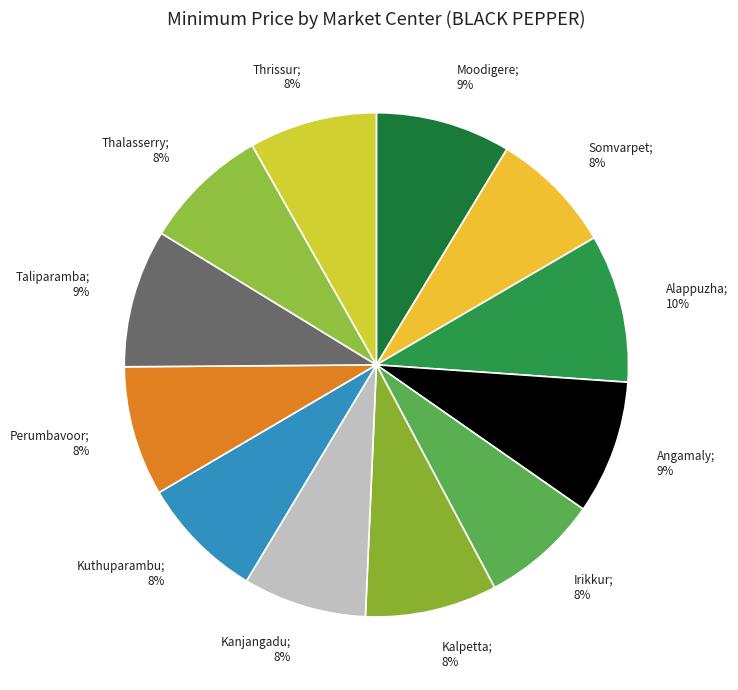

How many slices are in this pie chart?

12